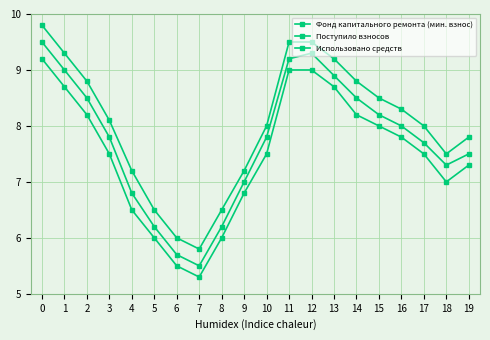

Which series has the largest range (max minus min)?

Фонд капитального ремонта (мин. взнос)